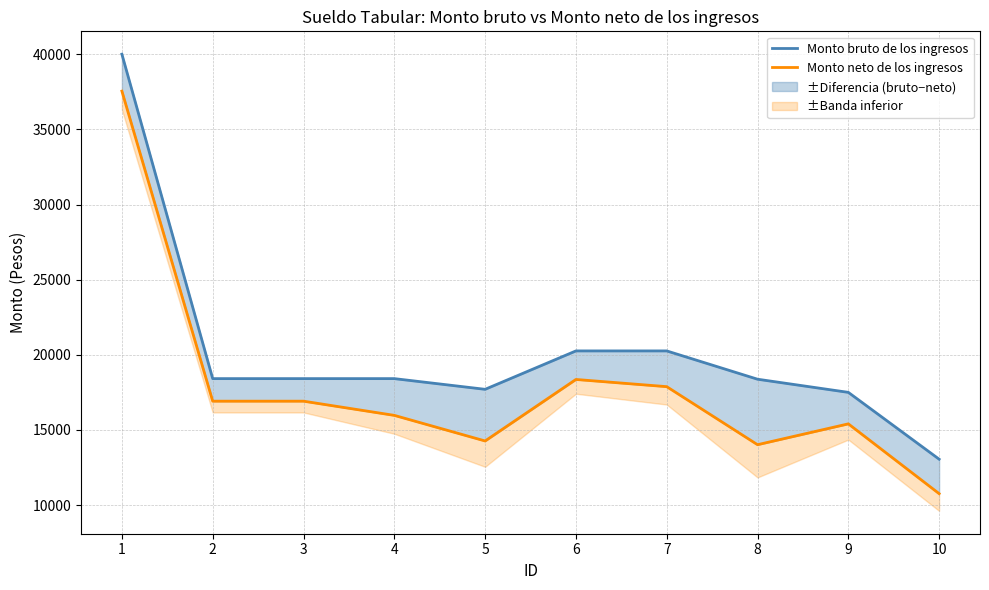

Where is the first local minimum for Monto bruto de los ingresos?

5